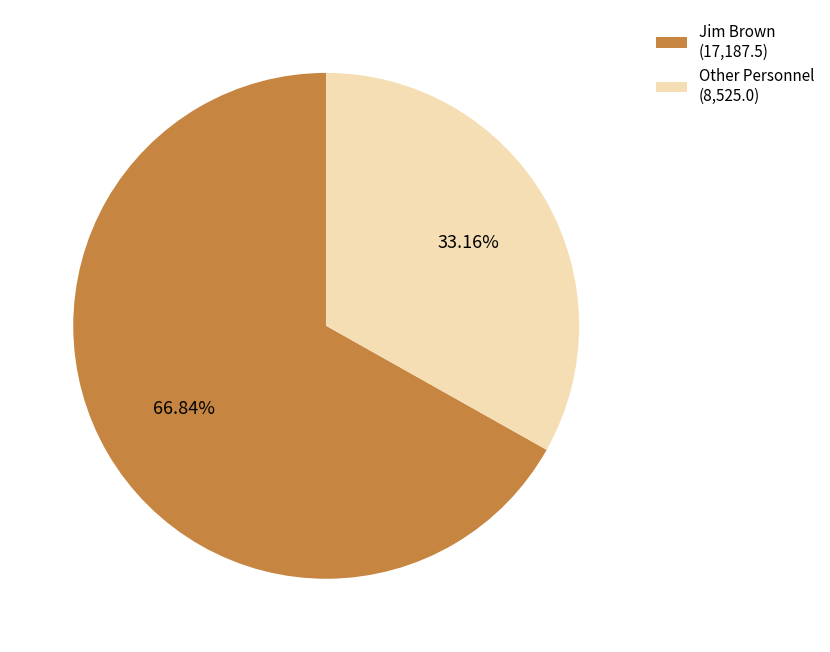

Rank the categories by value from highest to lowest.

Jim Brown (17,187.5), Other Personnel (8,525.0)